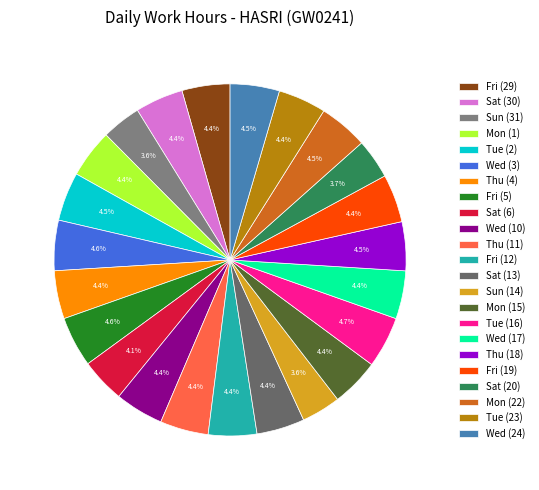

What is the ratio of the value at Mon (22) to the value at Mon (15)?

1.0